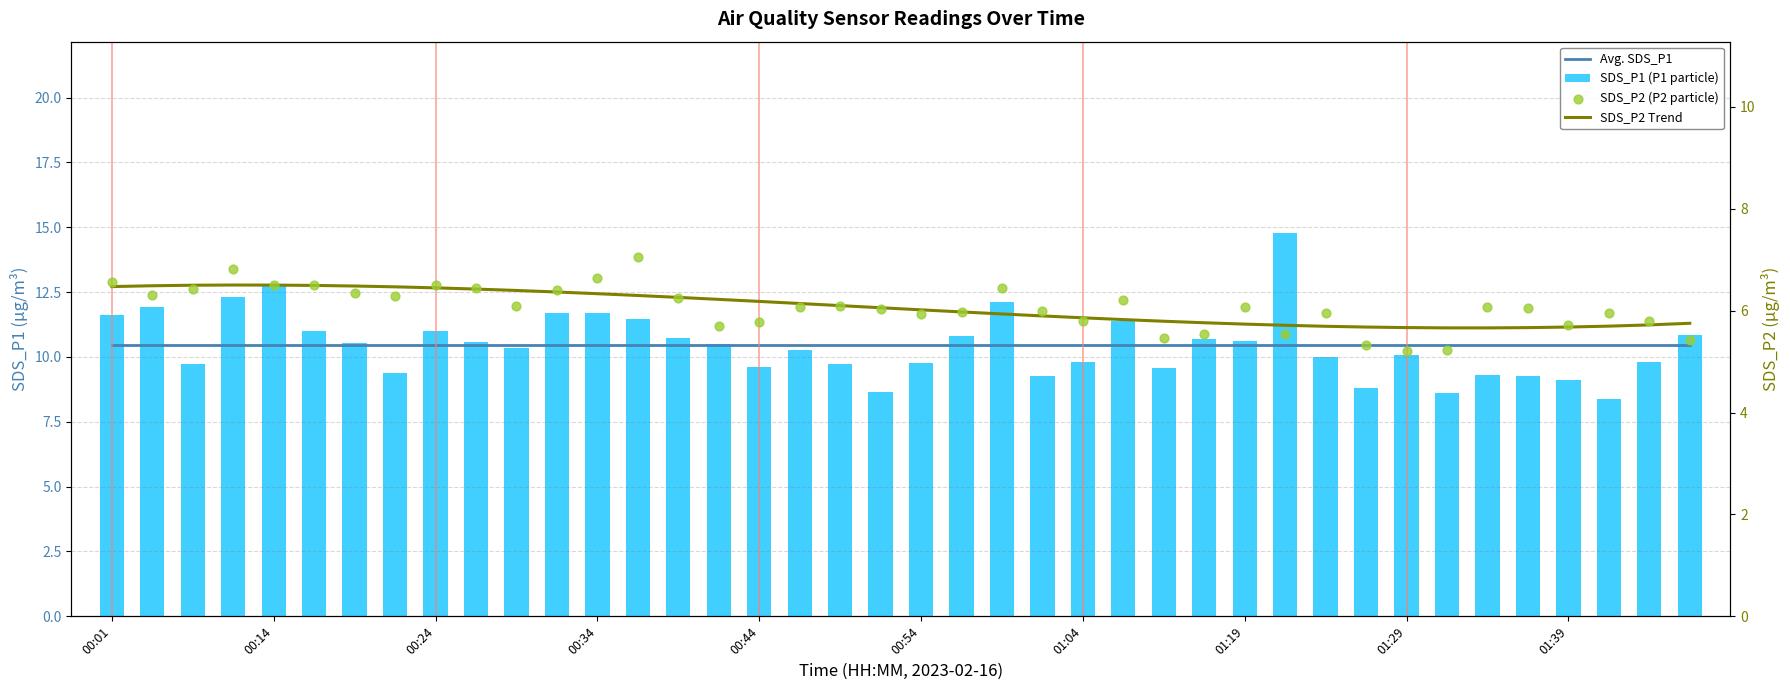

Which series contains the lowest Y value?

SDS_P2 (P2 particle)